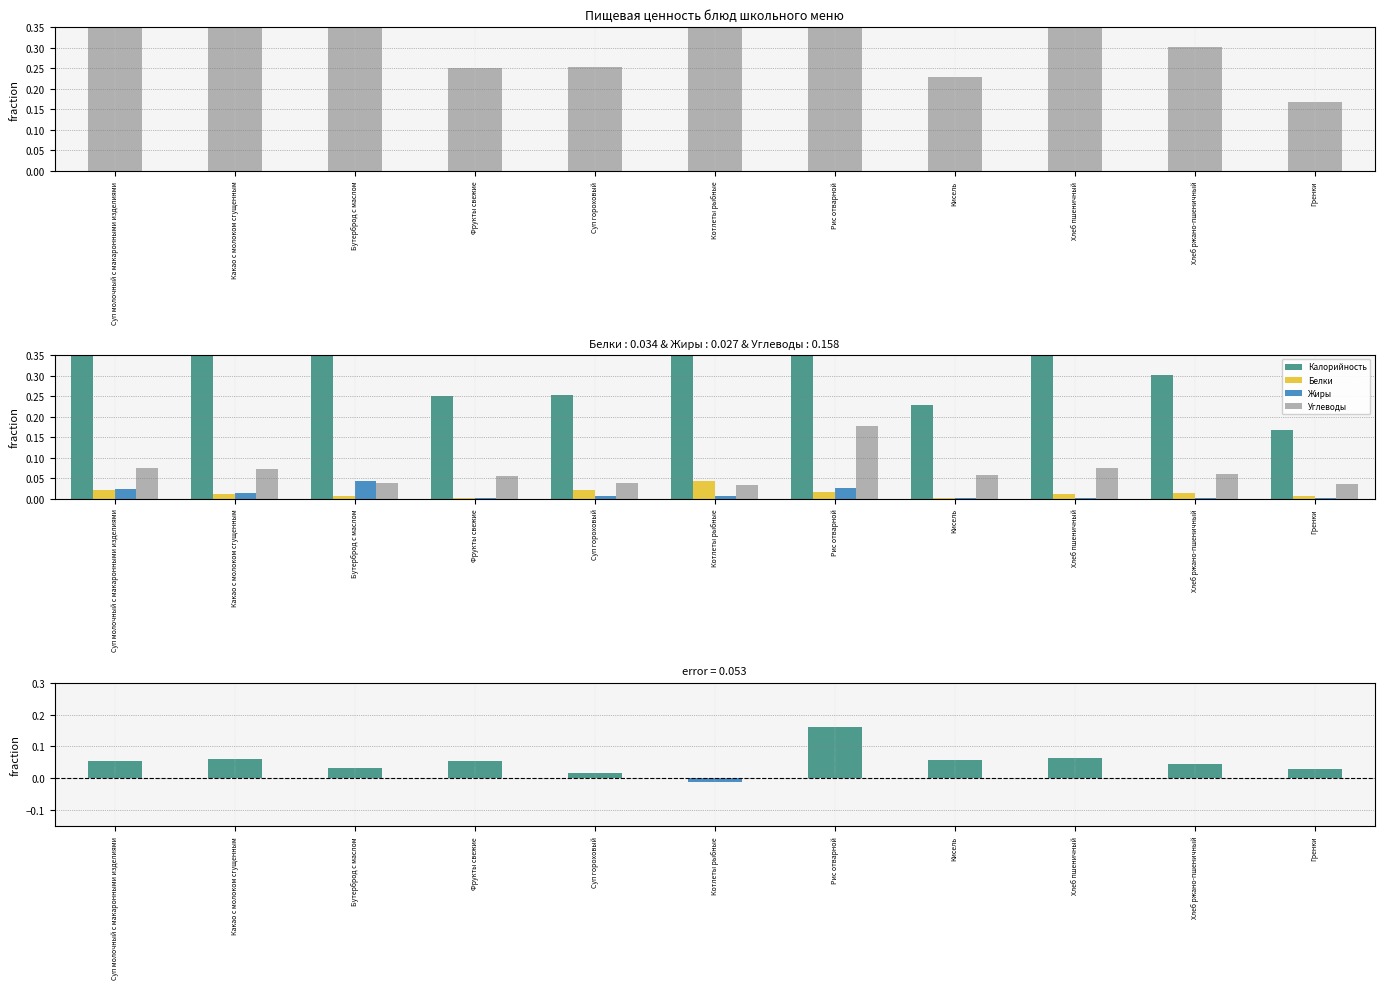

How many data points in Углеводы - Белки (fraction) are above 0?

10